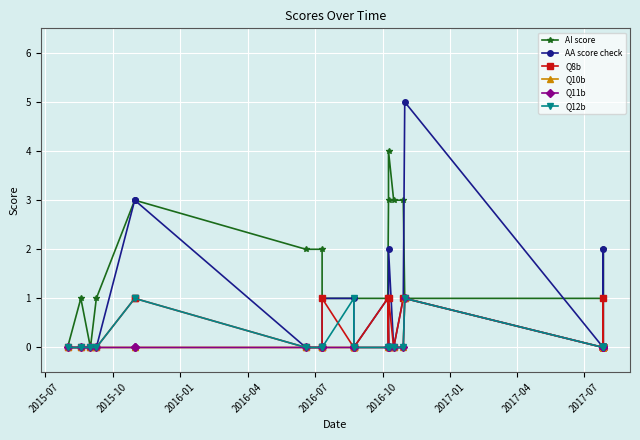

How many data points in AA score check are above 0?

9